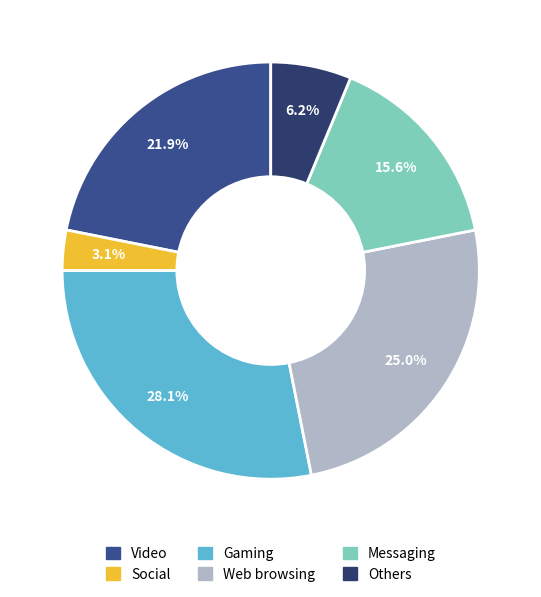

Count the number of slices in the pie.

6